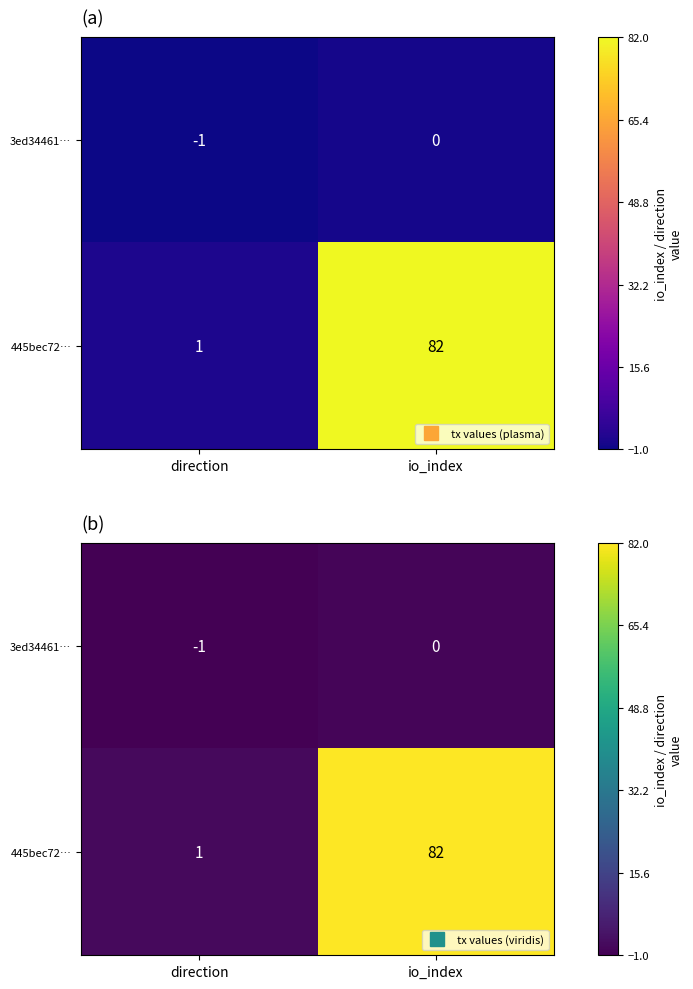

Which series has the widest spread of values?

445bec72…